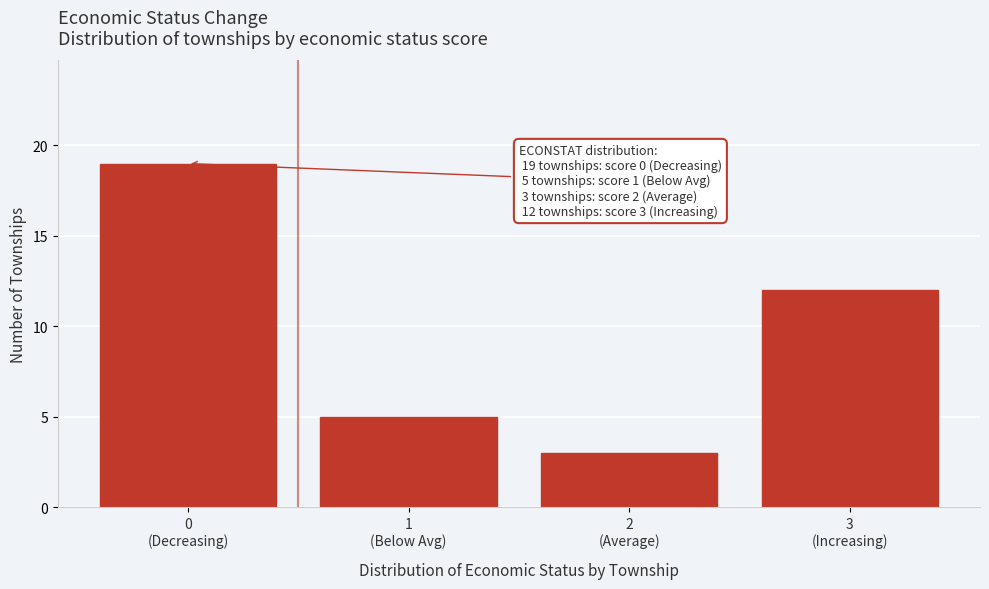

Reading right to left, extract all data points from this chart.

12	3	5	19